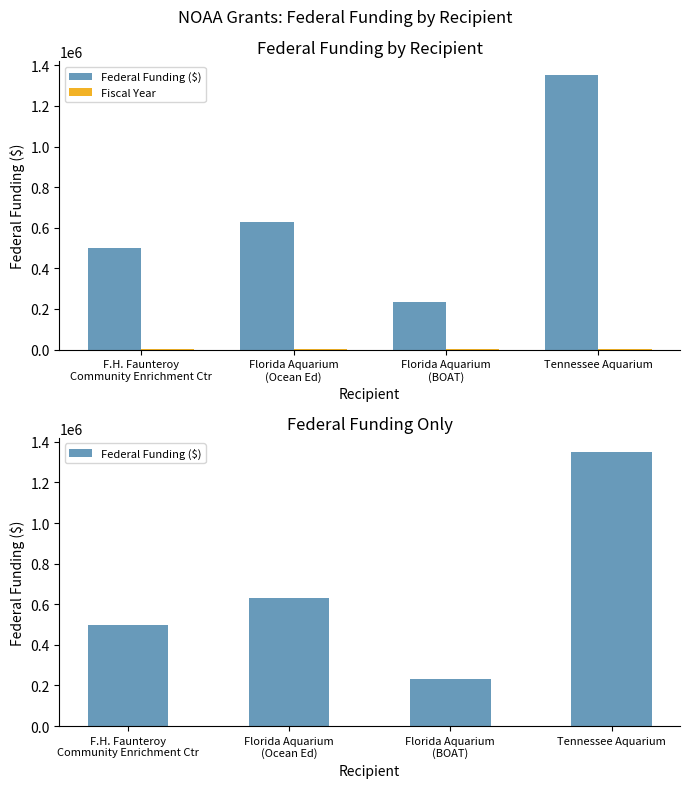

What is the value of the Federal Funding ($) bar at the 3rd from the left?

232790